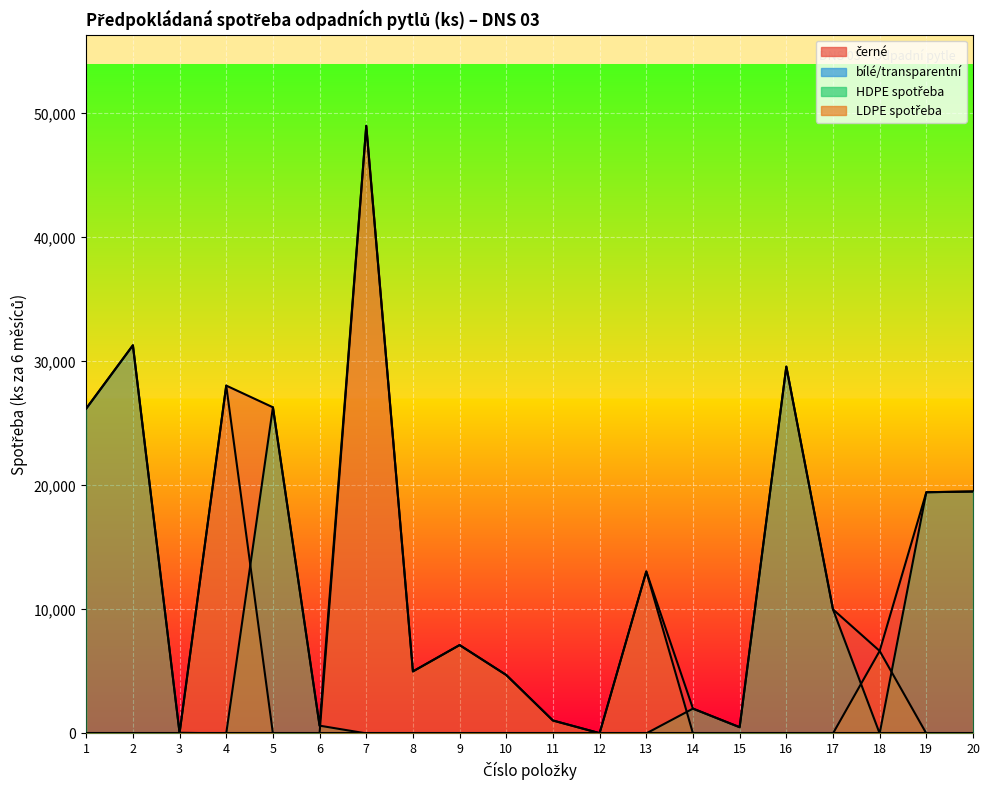

Which series has the widest spread of values?

LDPE spotřeba